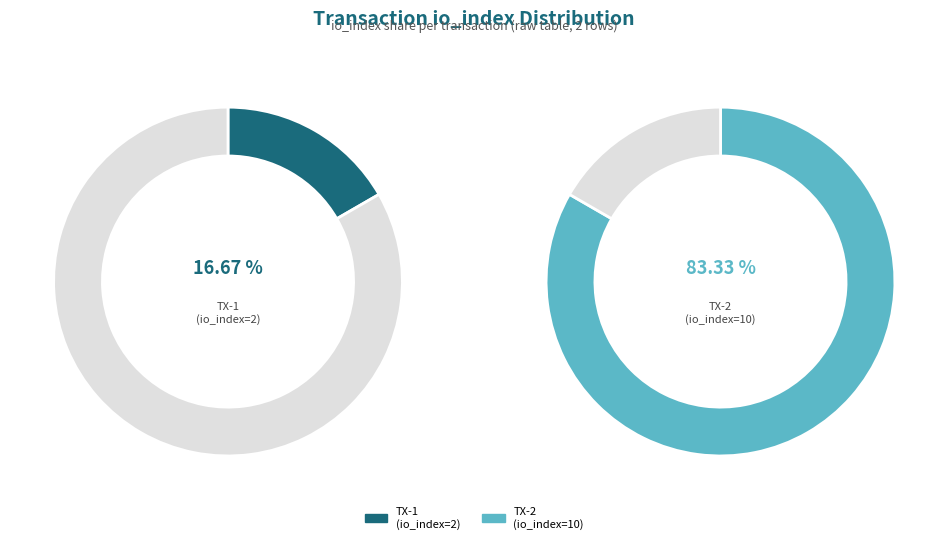

The values slice represents 17% of the pie. True or false?

True